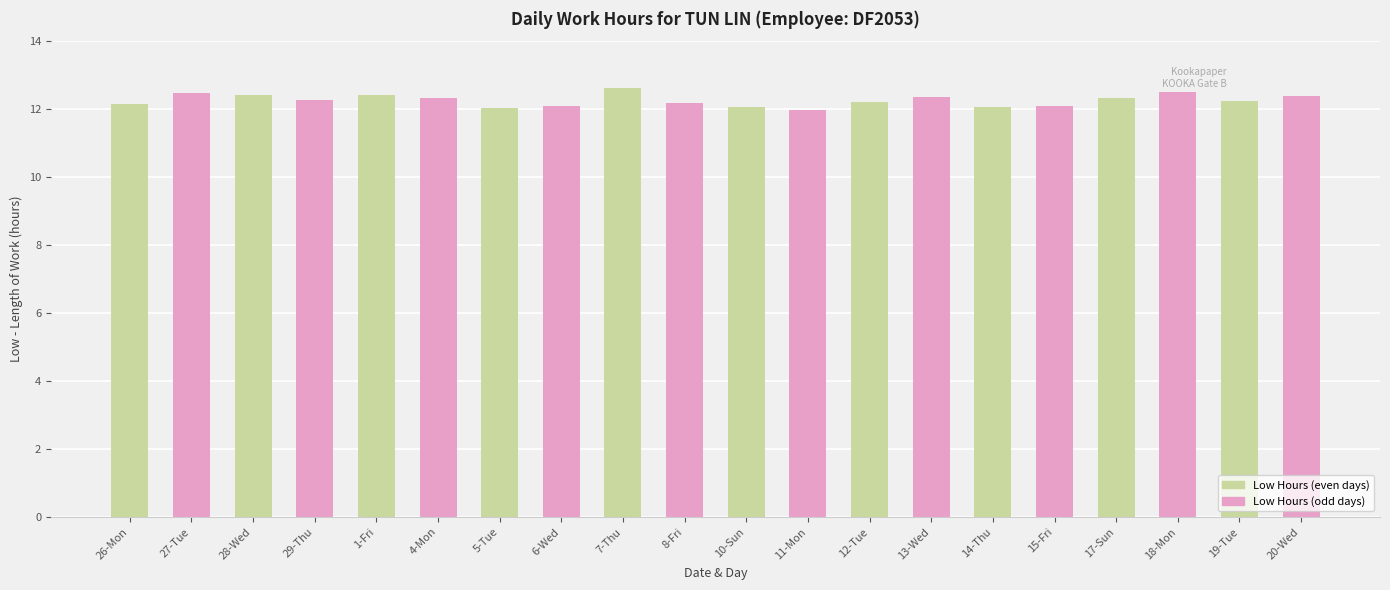

What is the minimum value shown in the chart?

12.0